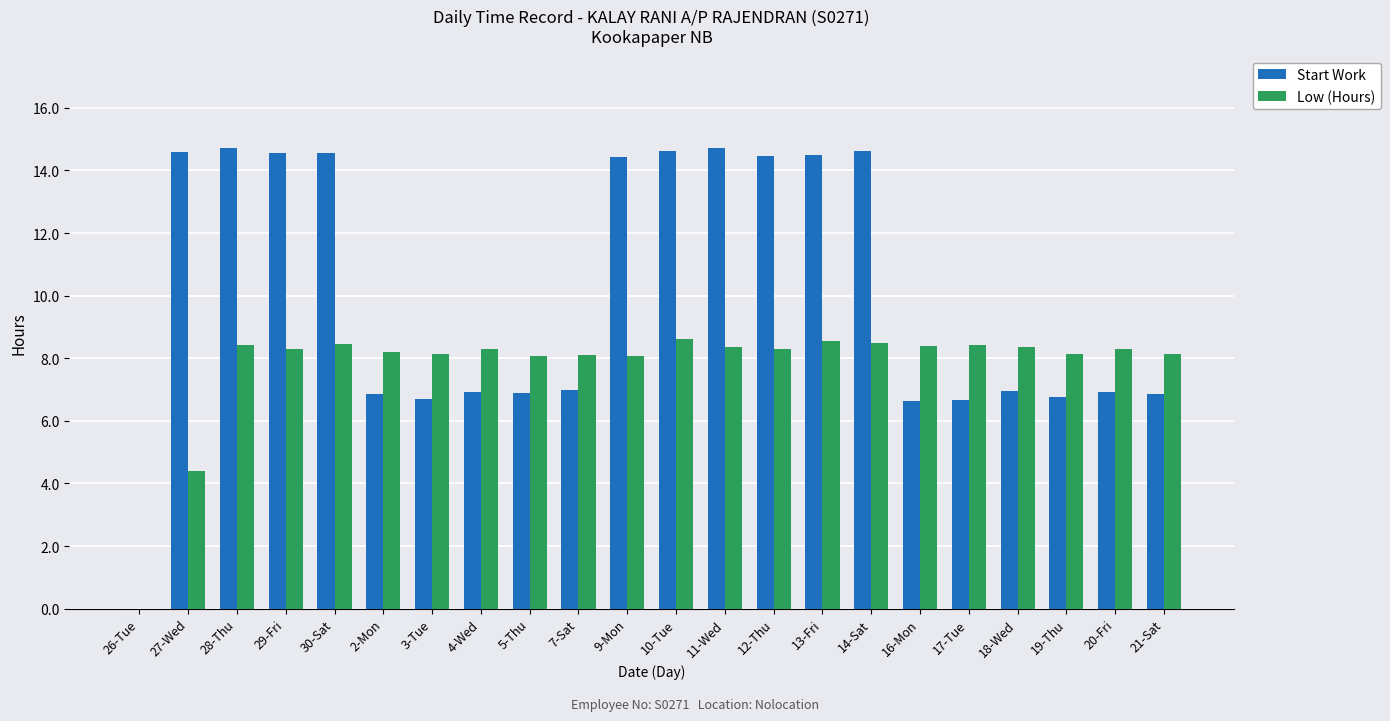

What is the difference between the Start Work values at 9-Mon and 13-Fri?

0.1